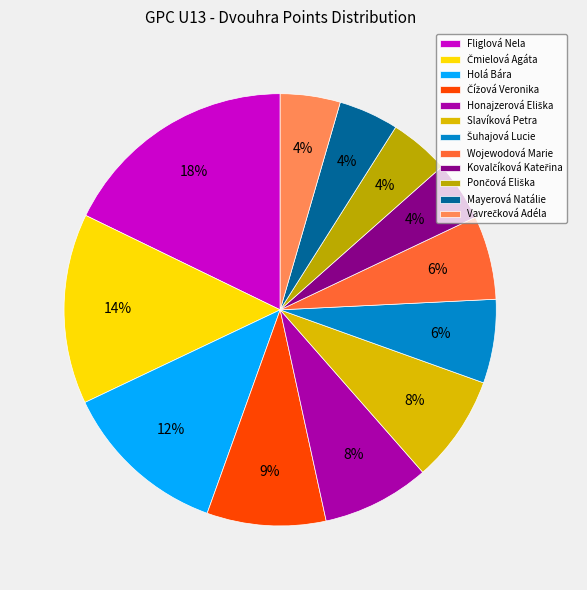

What percentage is the Vavrečková Adéla slice, to the nearest percent?

4%